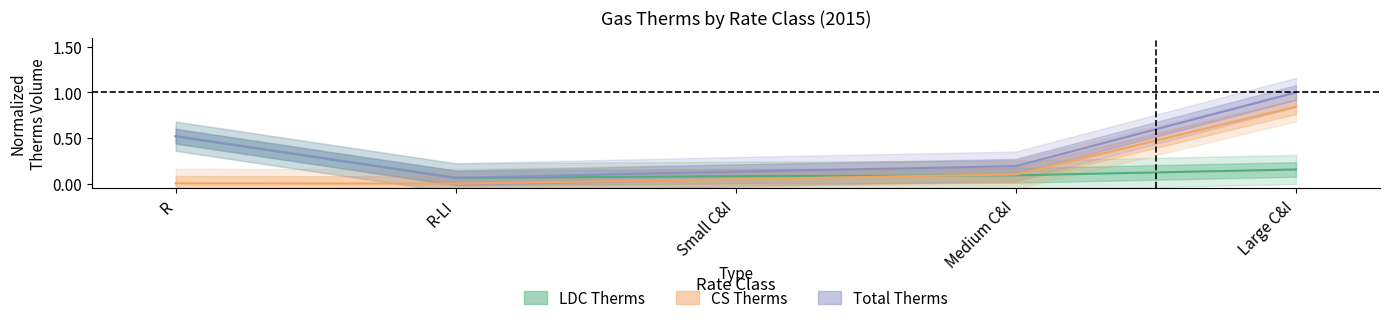

Reading left to right, transcribe all the data shown in this chart.

LDC Therms: 0.5	0.1	0.1	0.1	0.2
CS Therms: 0.0	0.0	0.1	0.1	0.8
Total Therms: 0.5	0.1	0.1	0.2	1.0